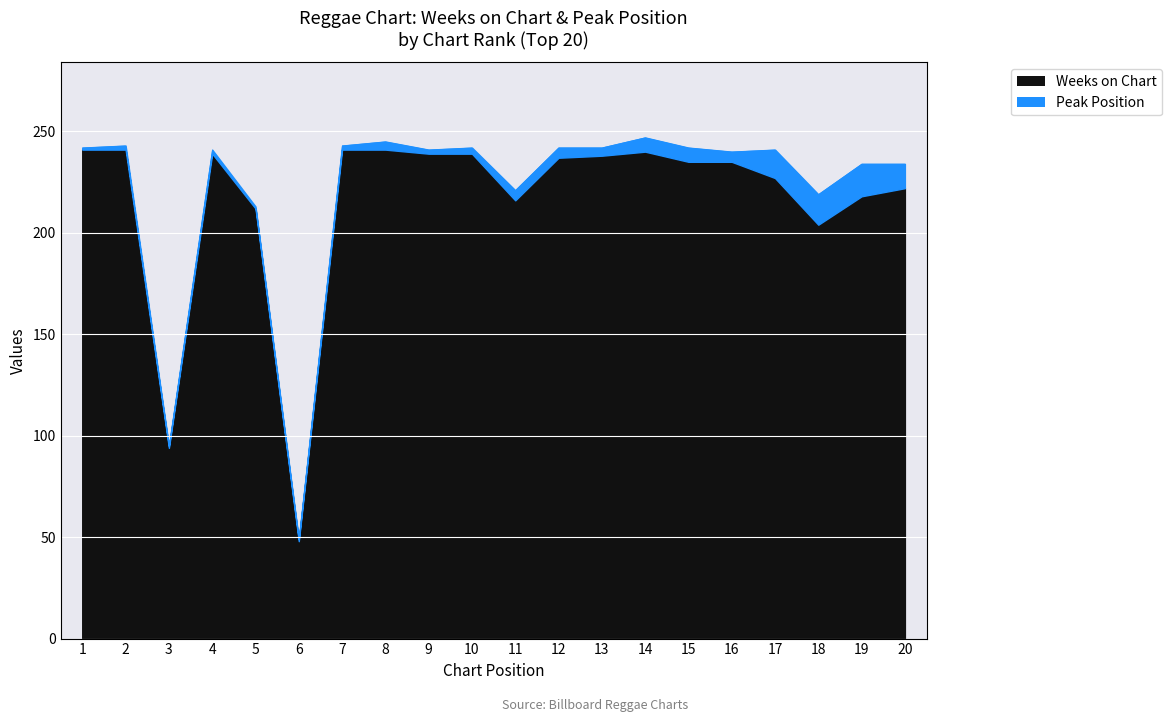

What is the value of the Peak Position point at the 19th from the left?

16